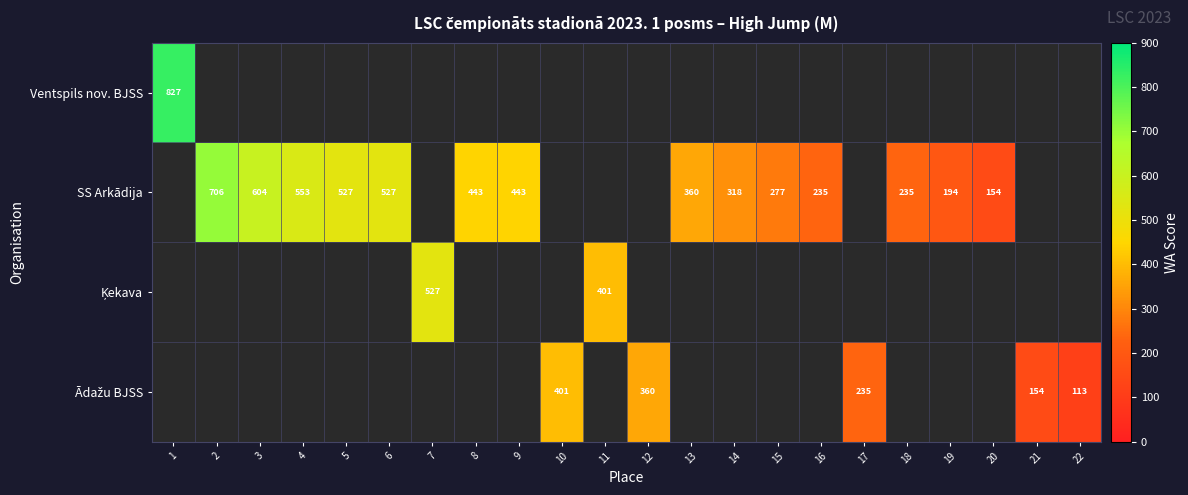

The value of SS Arkādija at 5 is 527. True or false?

True